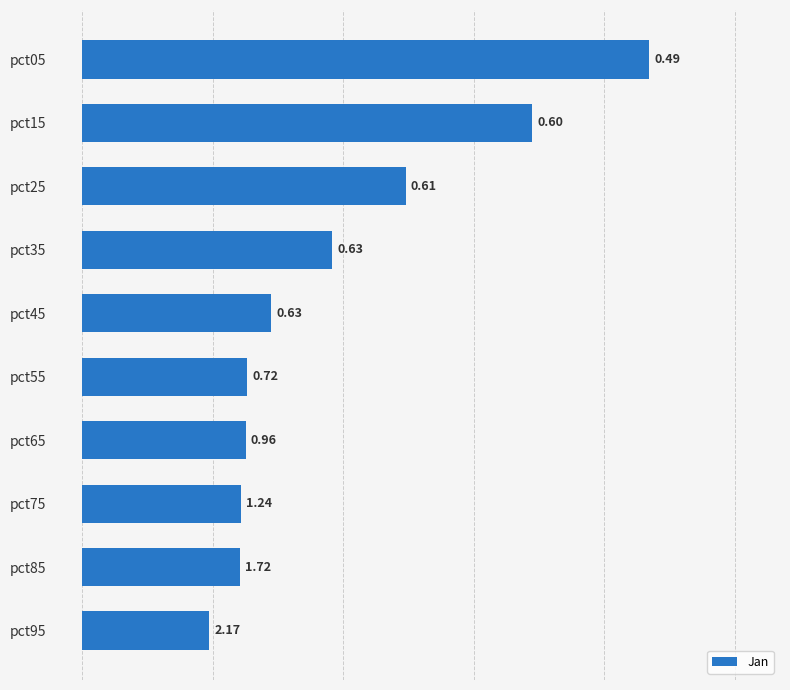

What is the change in value from pct95 to pct35?

+0.5